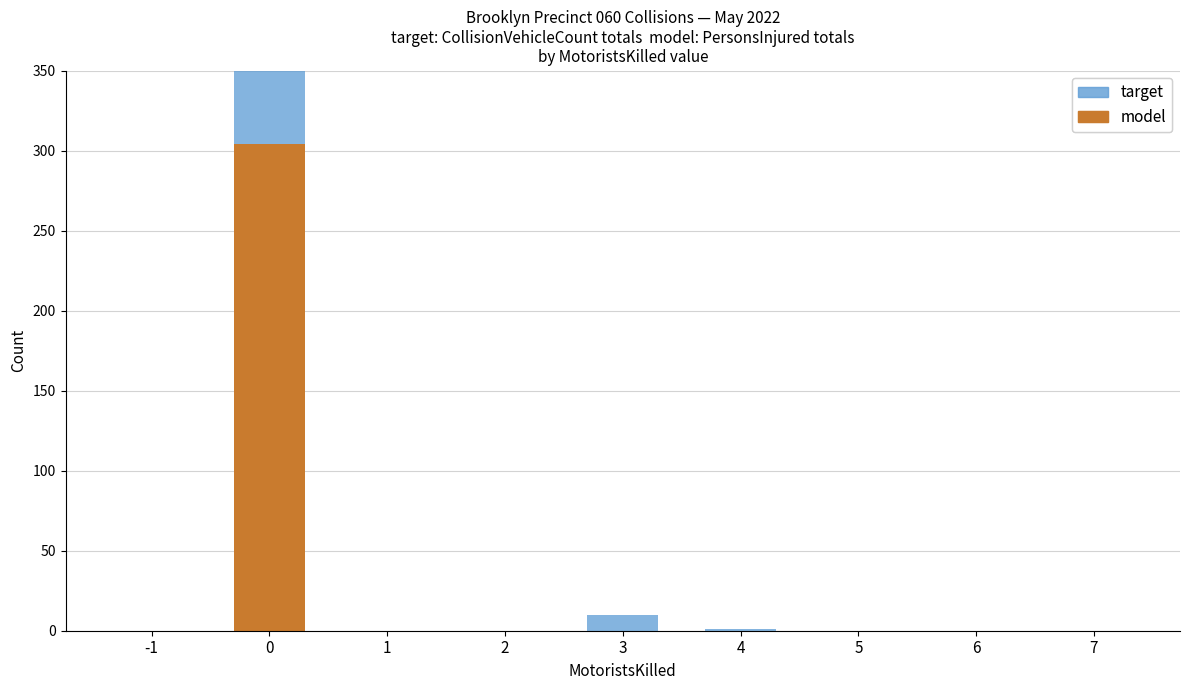

Between 5 and -1, which is larger?

5